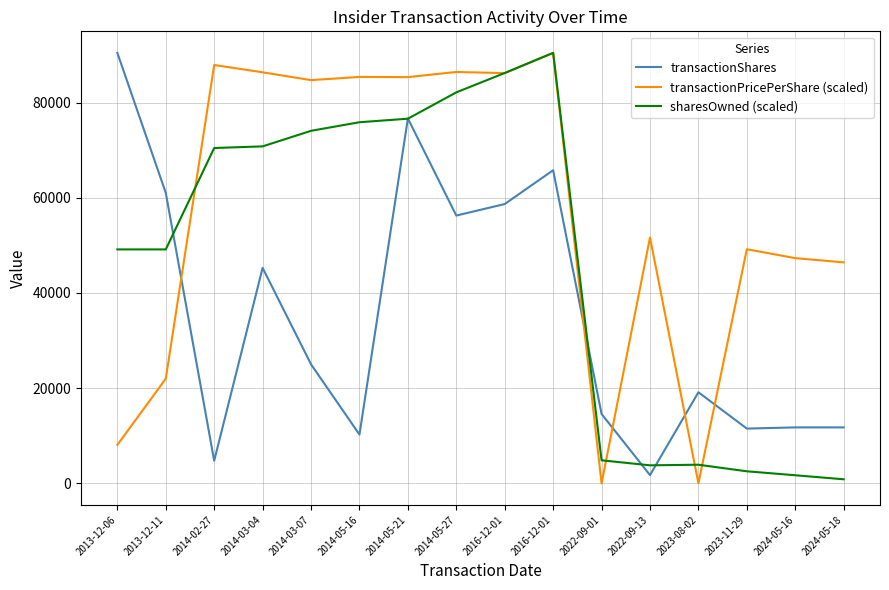

What is the difference between the second highest and second lowest values in the sharesOwned (scaled) series?

84496.5